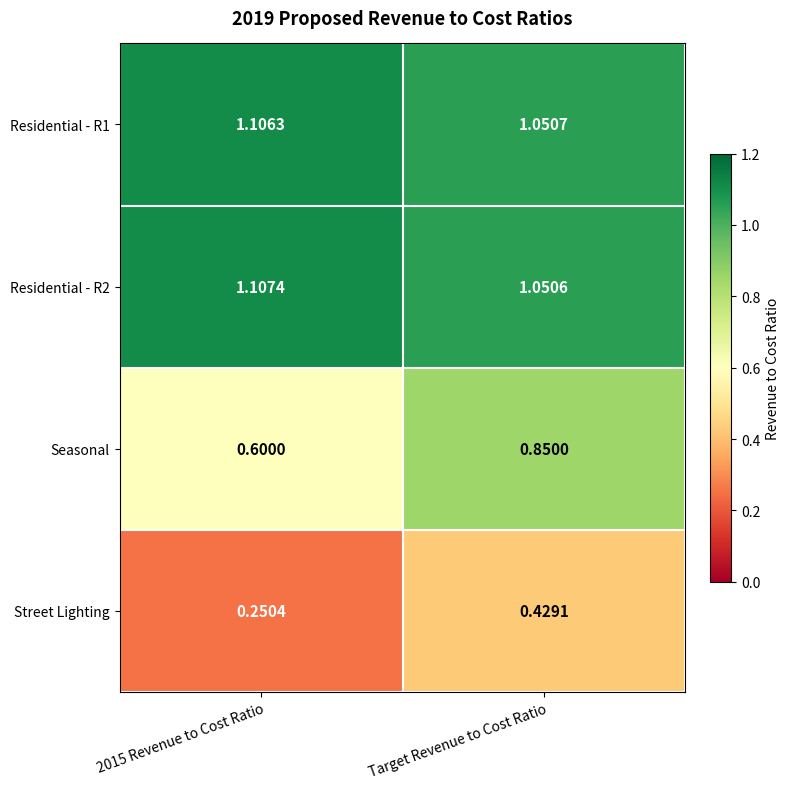

Which series has the largest total across all categories?

Residential - R2